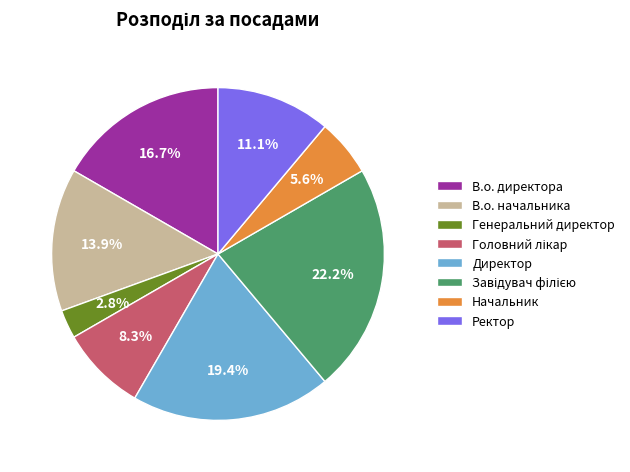

To the nearest percent, what is the average slice percentage?

12%